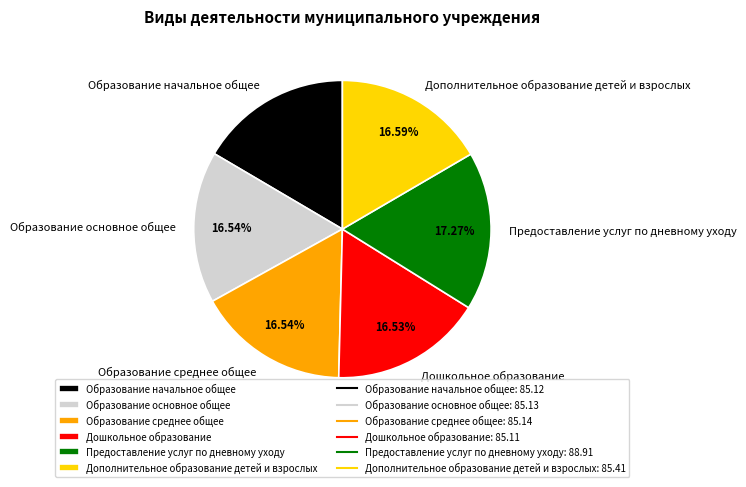

How many slices are in this pie chart?

6